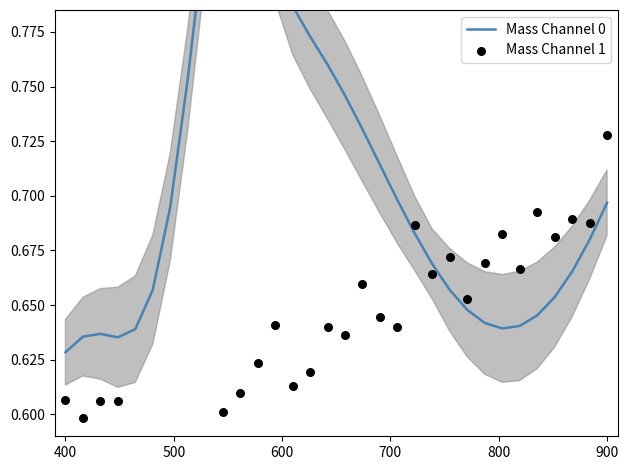

What are all the series names shown in the legend?

Mass Channel 0, Mass Channel 1